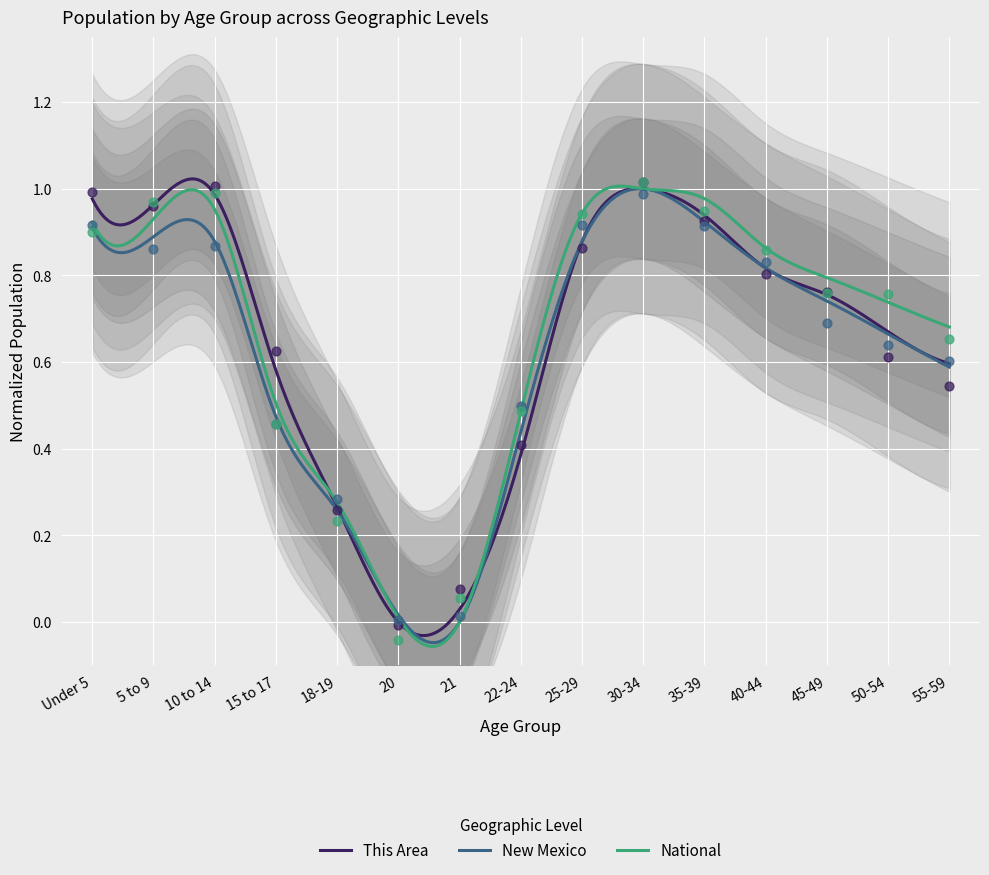

Which series contains the highest Y value?

National